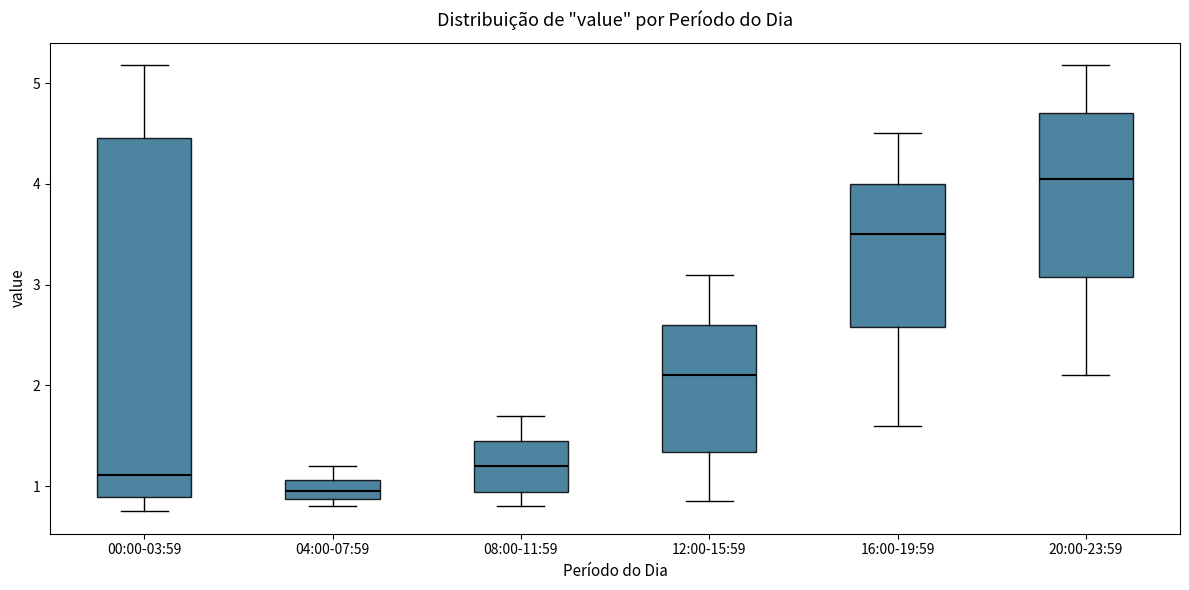

Which box has the lowest median line?

04:00-07:59